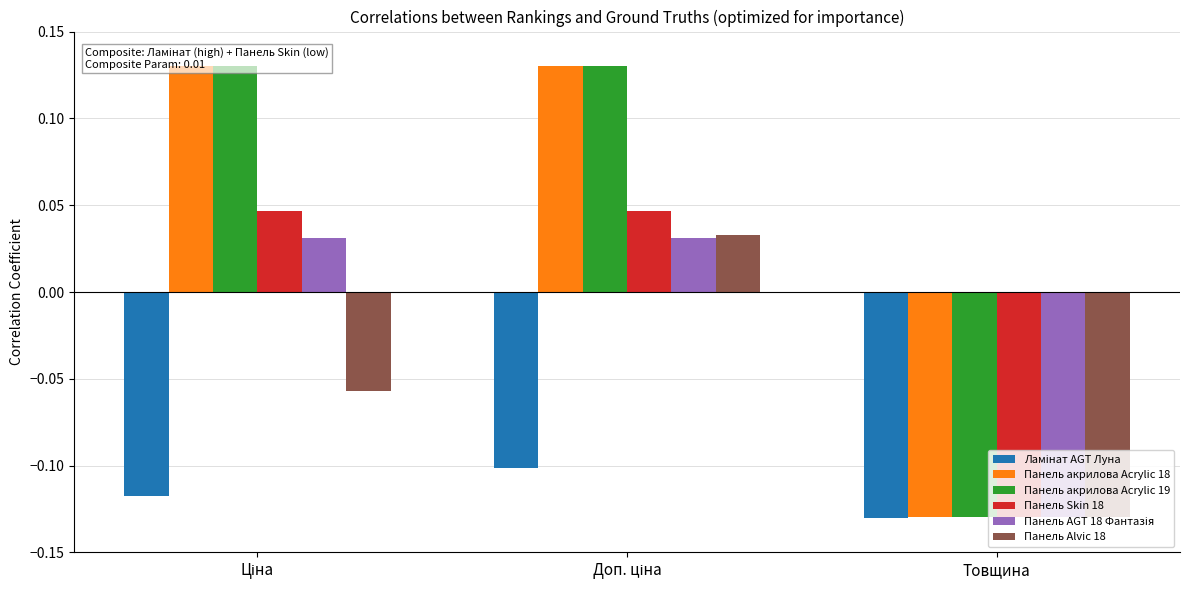

What is the difference between the highest and lowest values at Ціна?

0.2